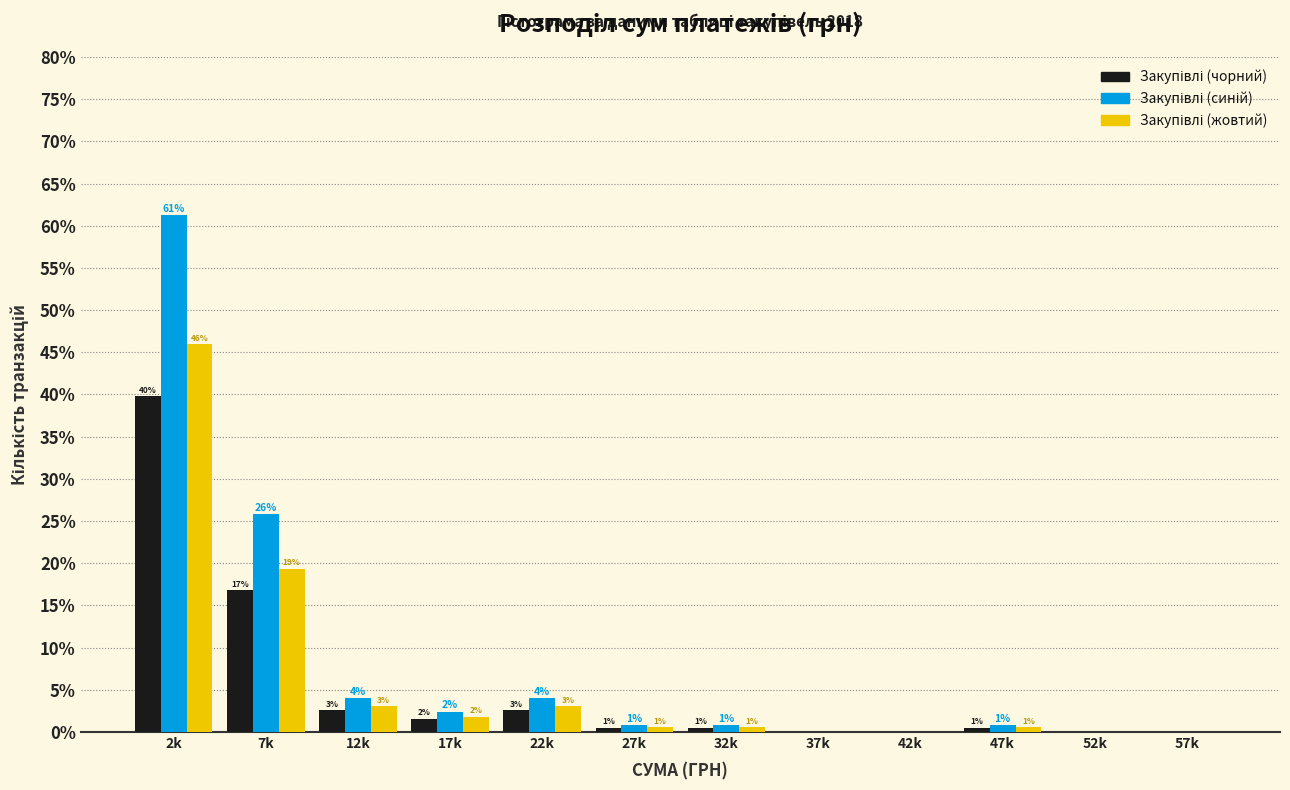

Does the chart contain stacked bars?

No